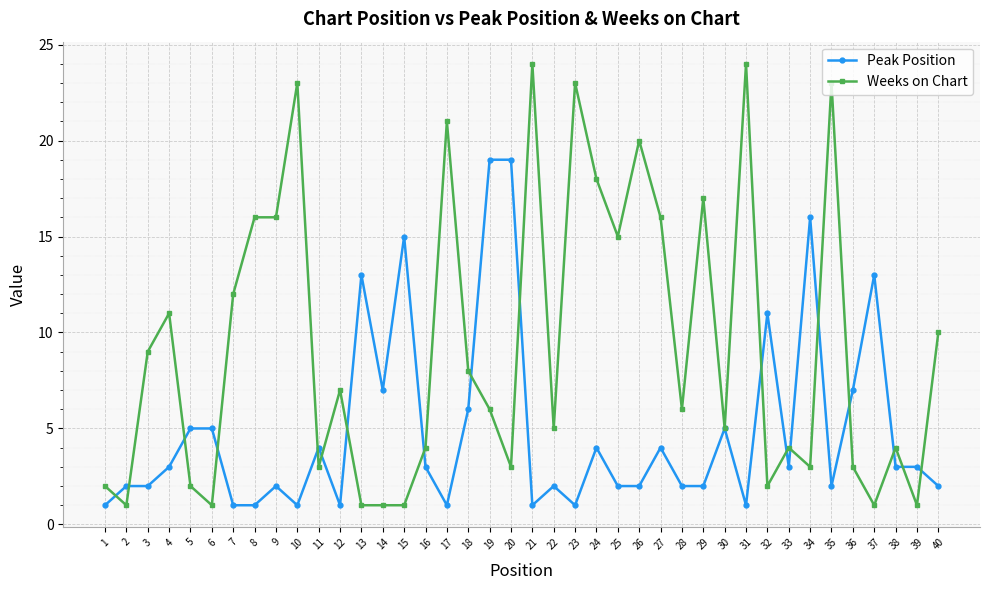

True or false: Peak Position and Weeks on Chart cross at least once.

True